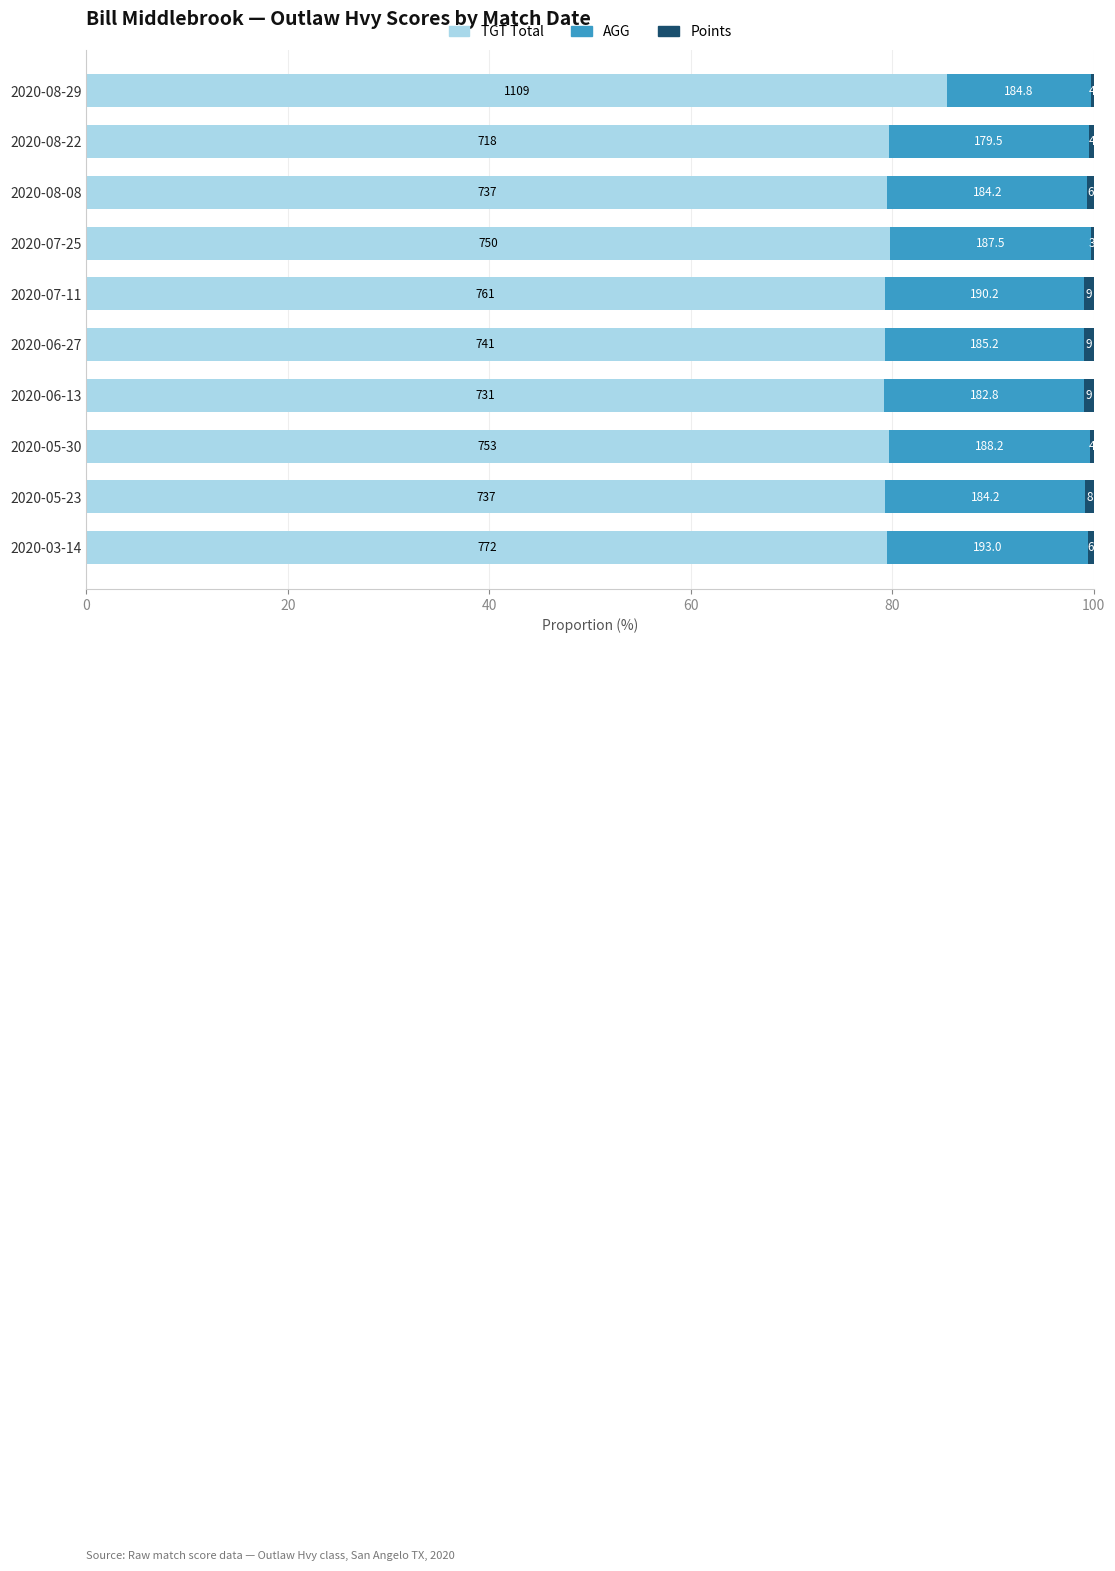

Which series has the largest total across all categories?

TGT Total